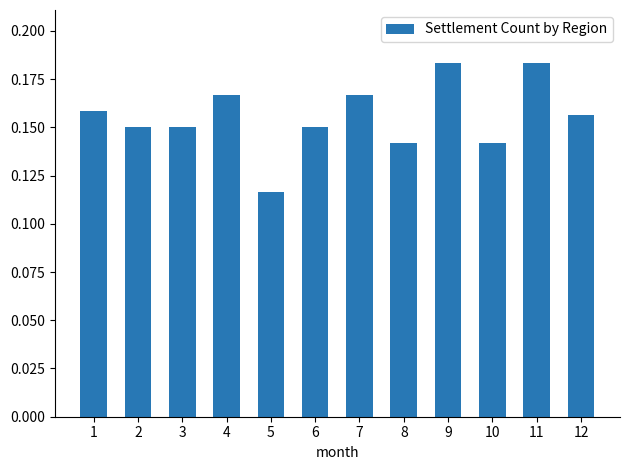

At which category does the chart reach its minimum across all series?

5